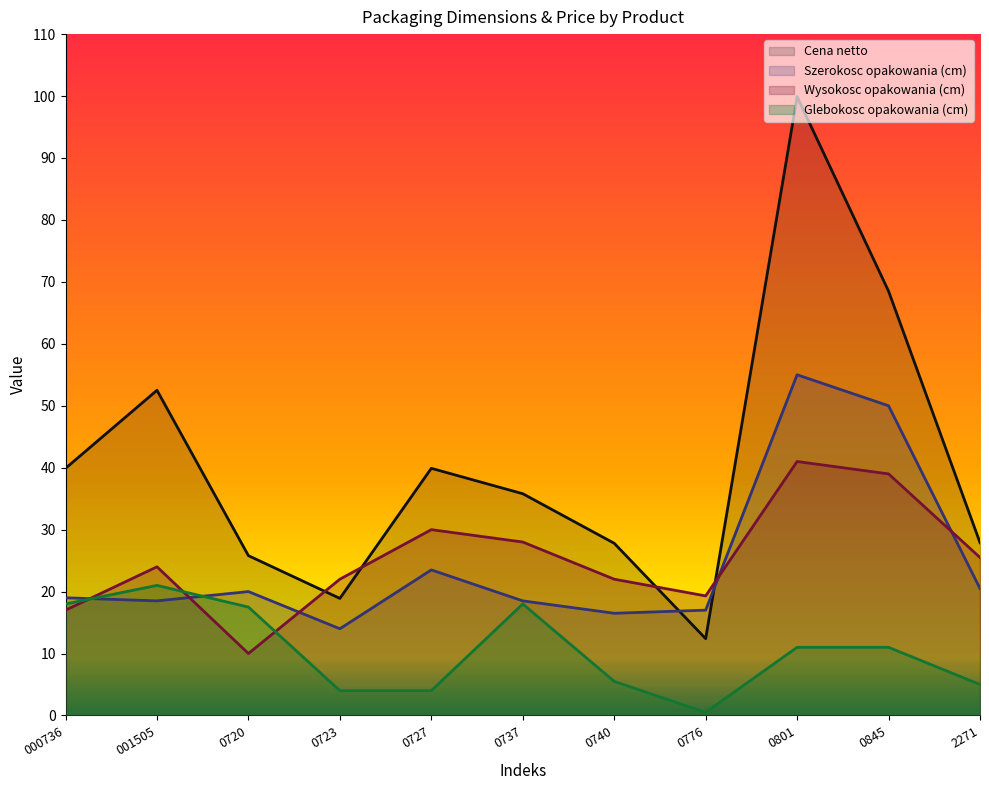

What is the label of the 7th point from the left?

0740